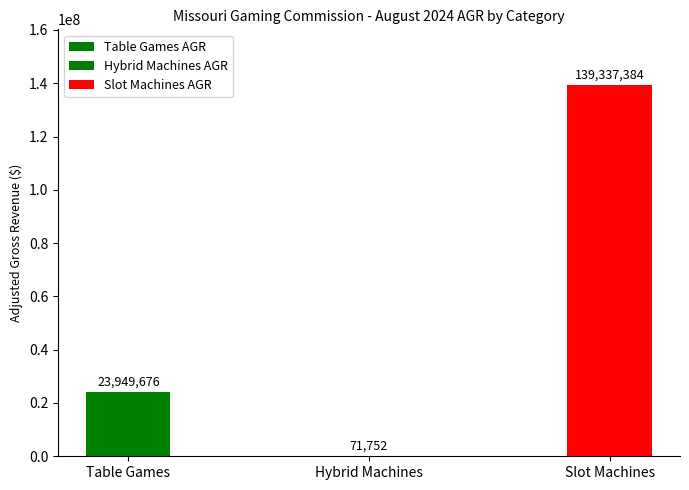

What is the label of the 3rd bar from the left?

Slot Machines